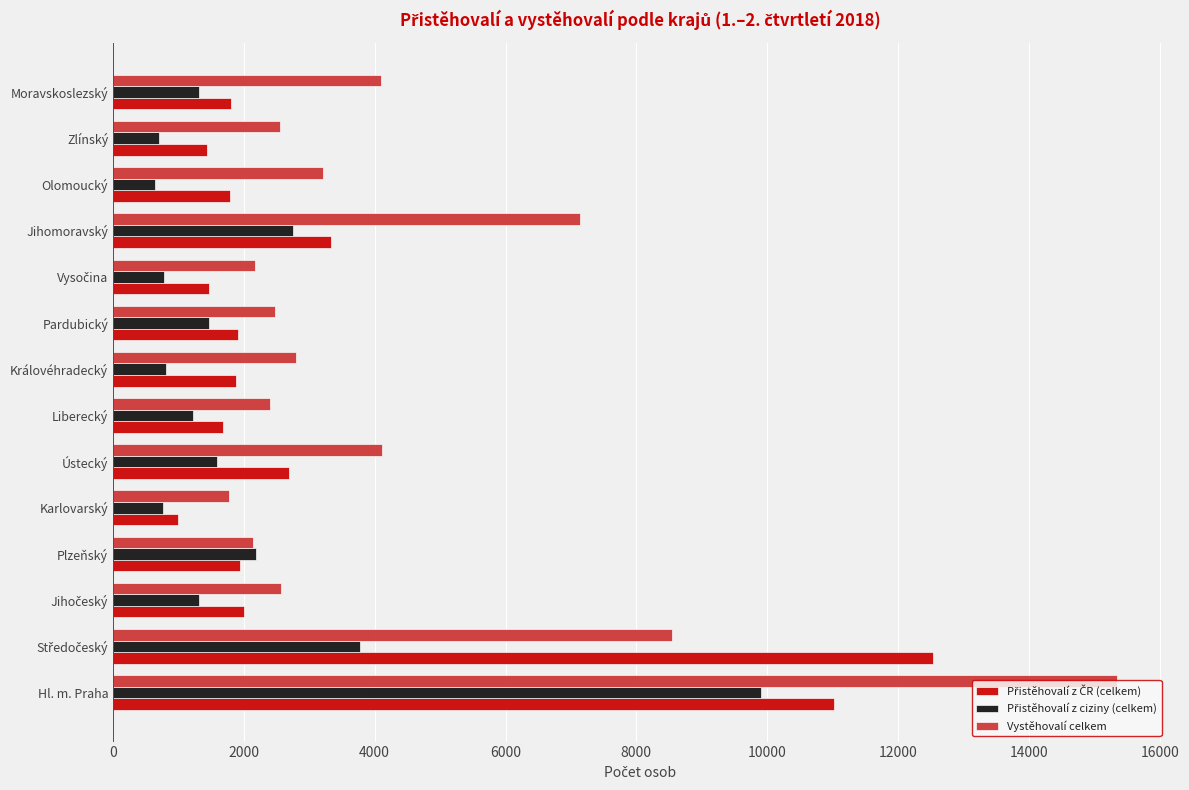

Which series has the widest spread of values?

Vystěhovalí celkem